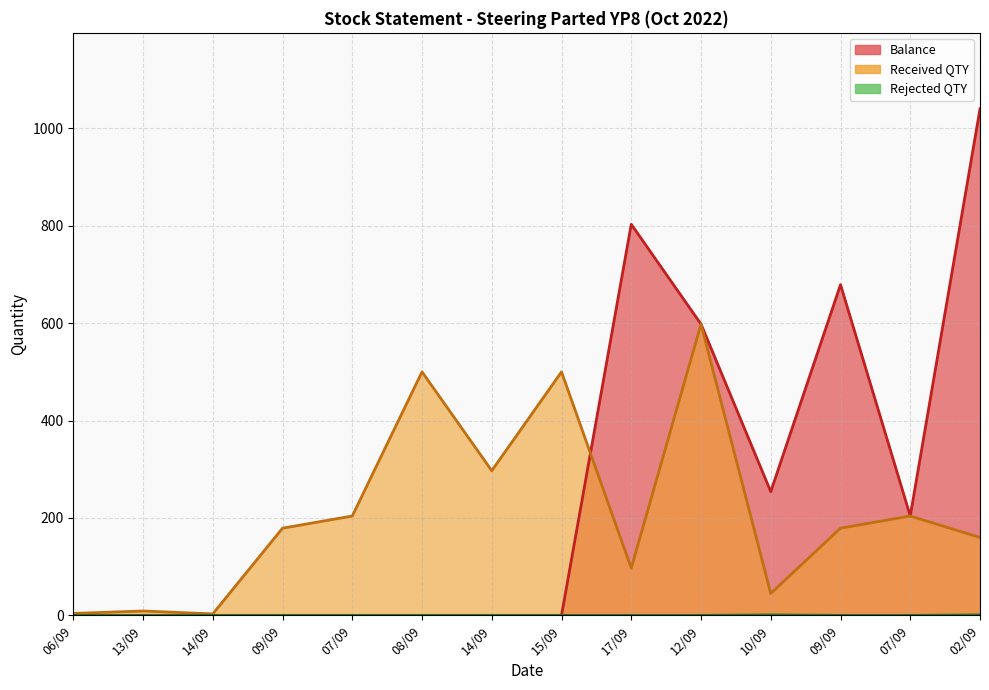

What is the sum of all Balance values?

3578